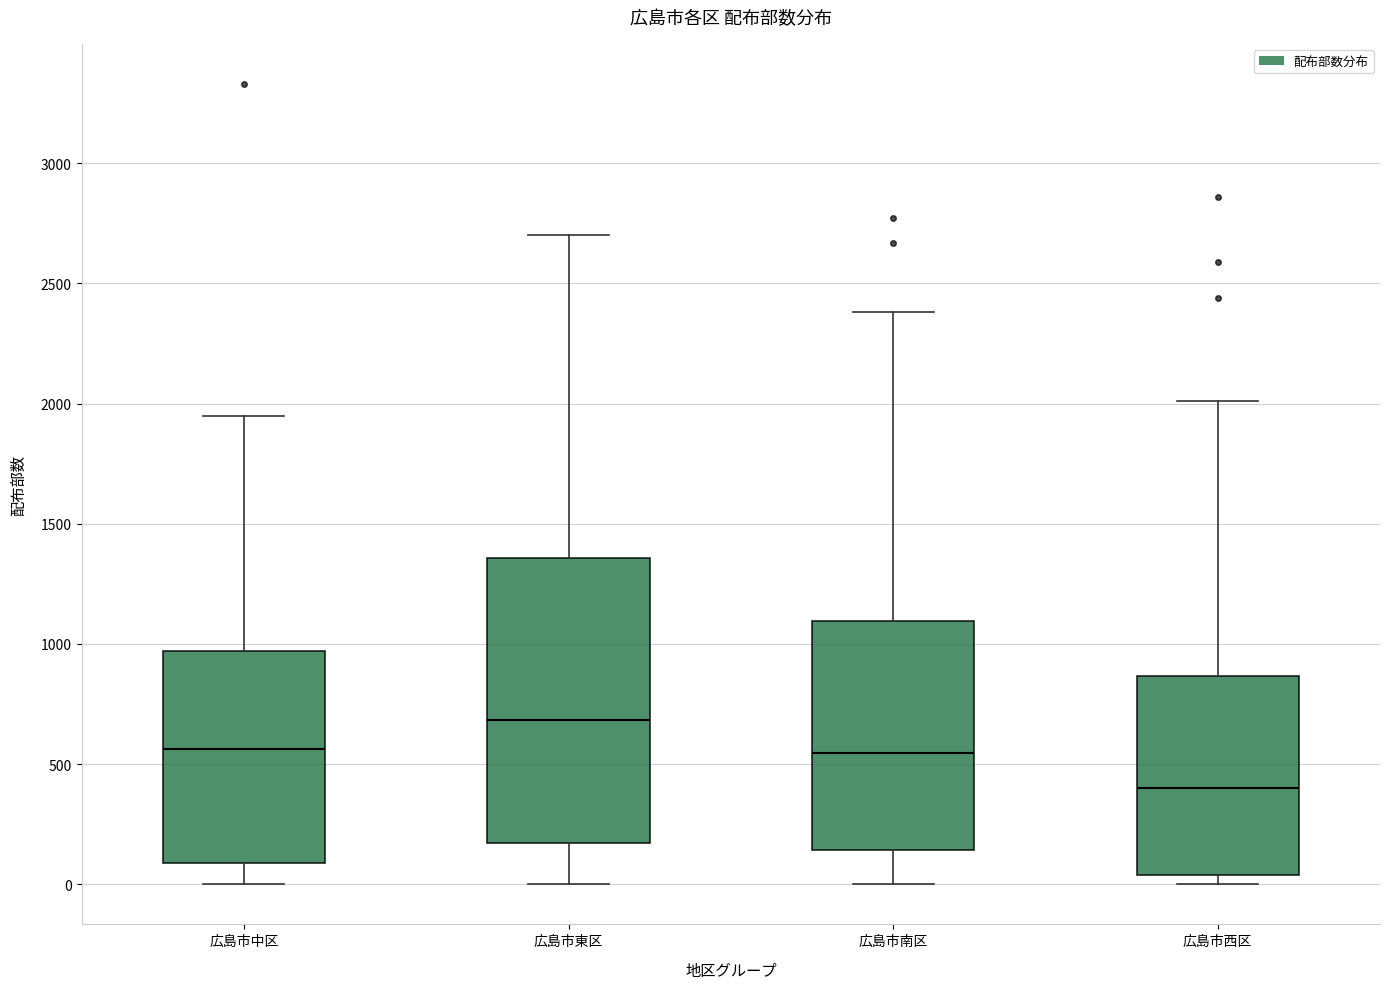

Which box has the highest median line?

広島市東区